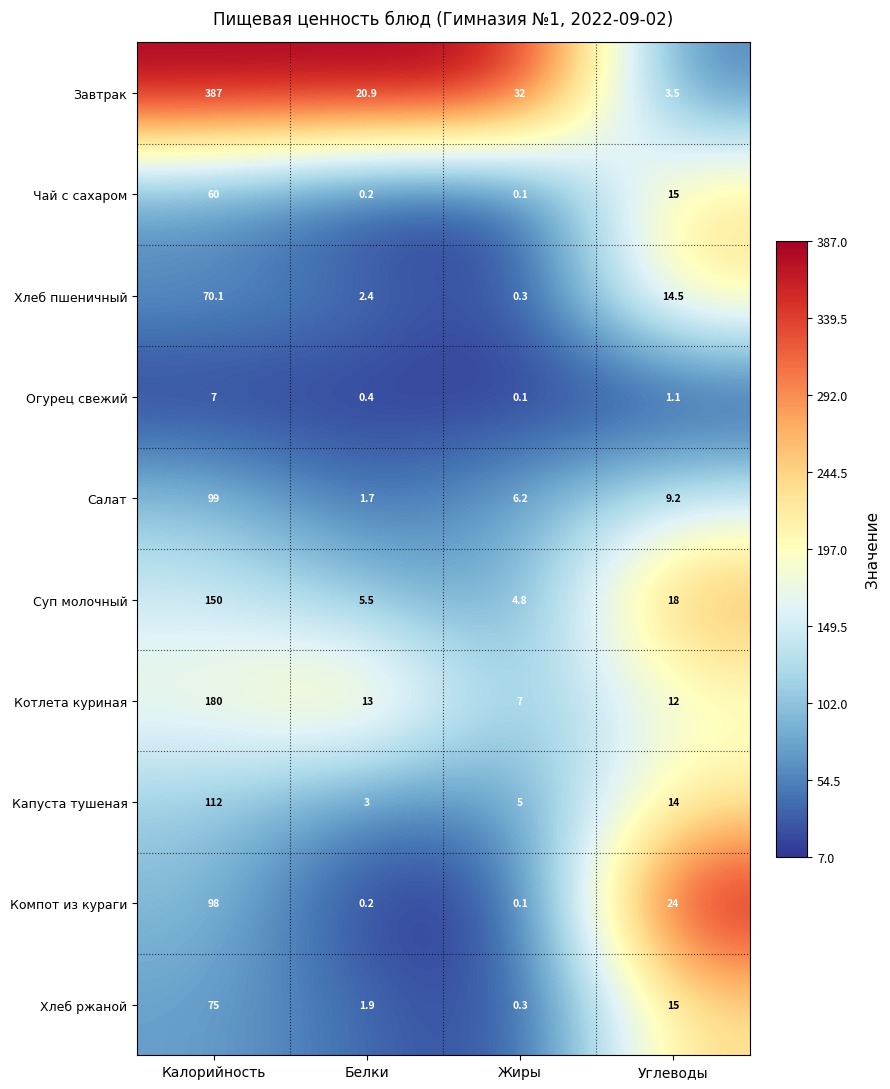

What is the difference between the maximum and minimum values in the Компот из кураги series?

97.9